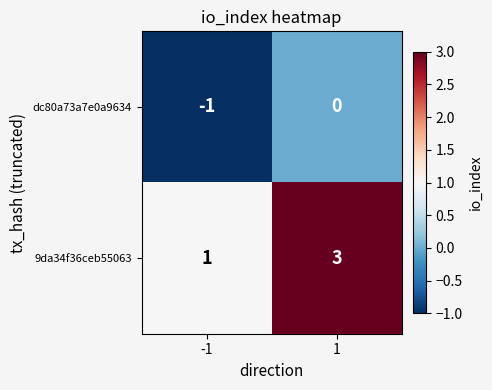

What is the spread (max minus min) of values at 1?

3